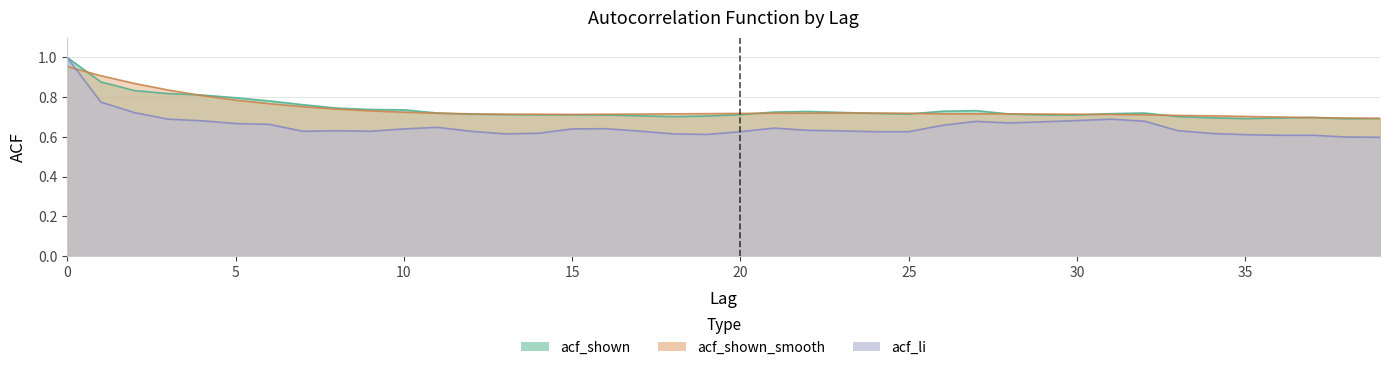

At which label is acf_shown_smooth closest to 0?

39